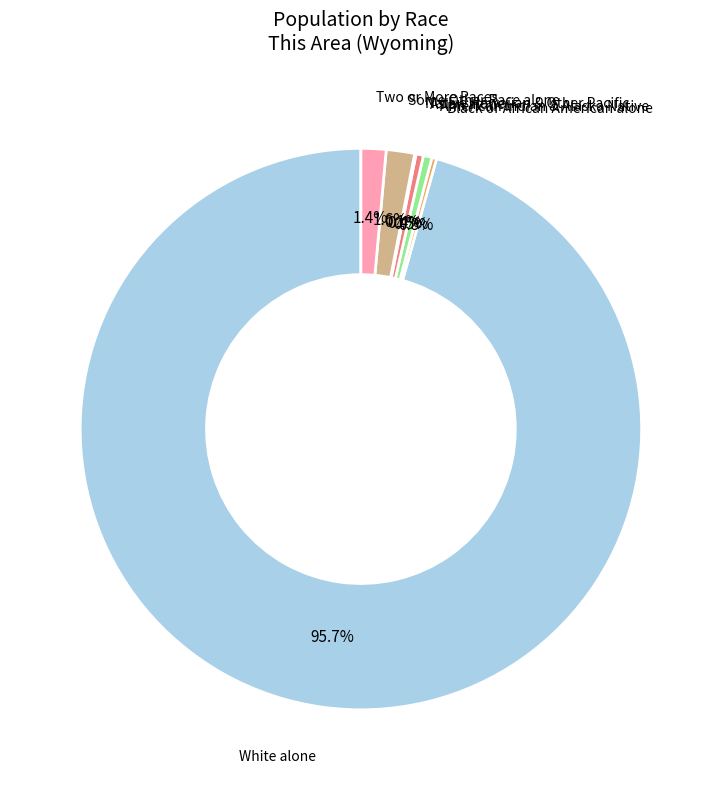

Does any single category account for the majority?

Yes